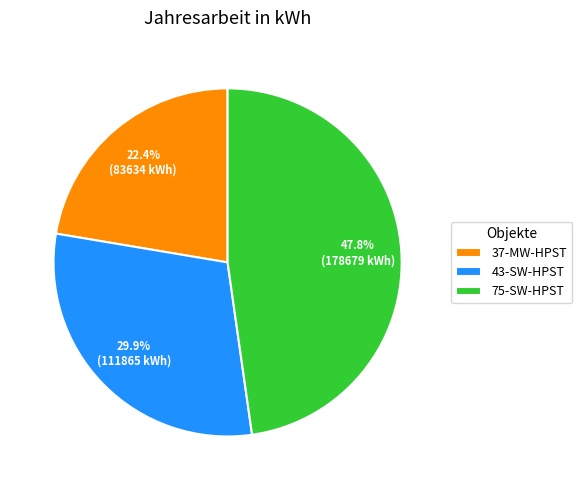

To the nearest percent, what portion does 37-MW-HPST represent?

22%